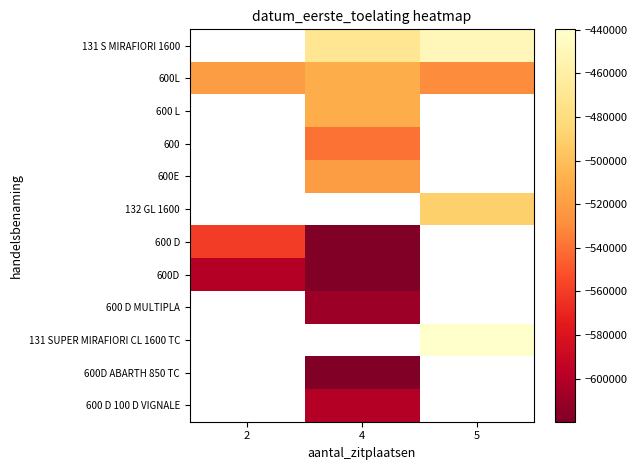

At which category does the chart reach its peak across all series?

5